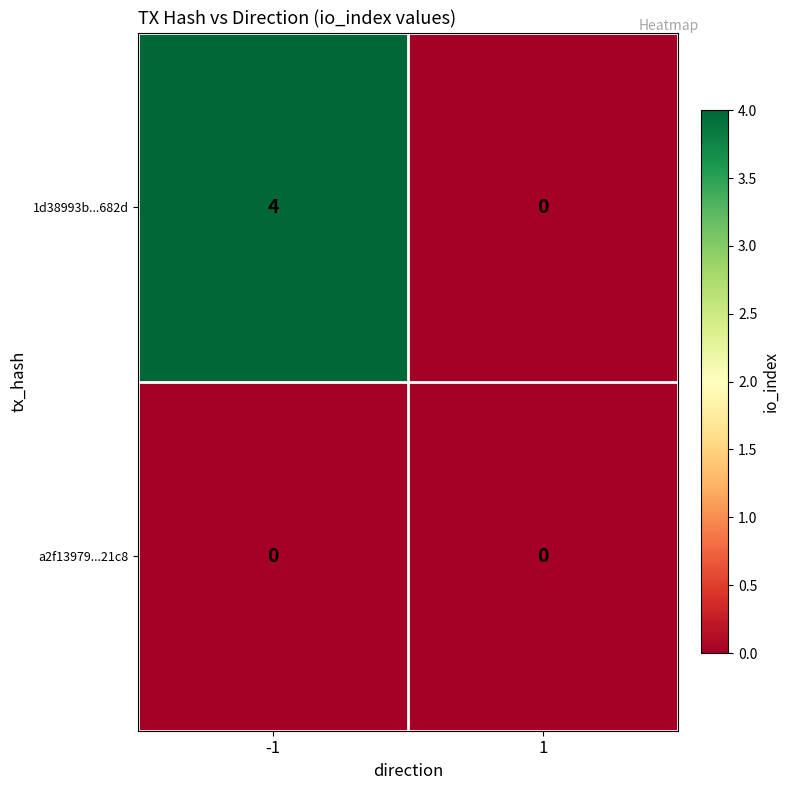

The a2f13979...21c8 series shows 0 at 1. True or false?

True